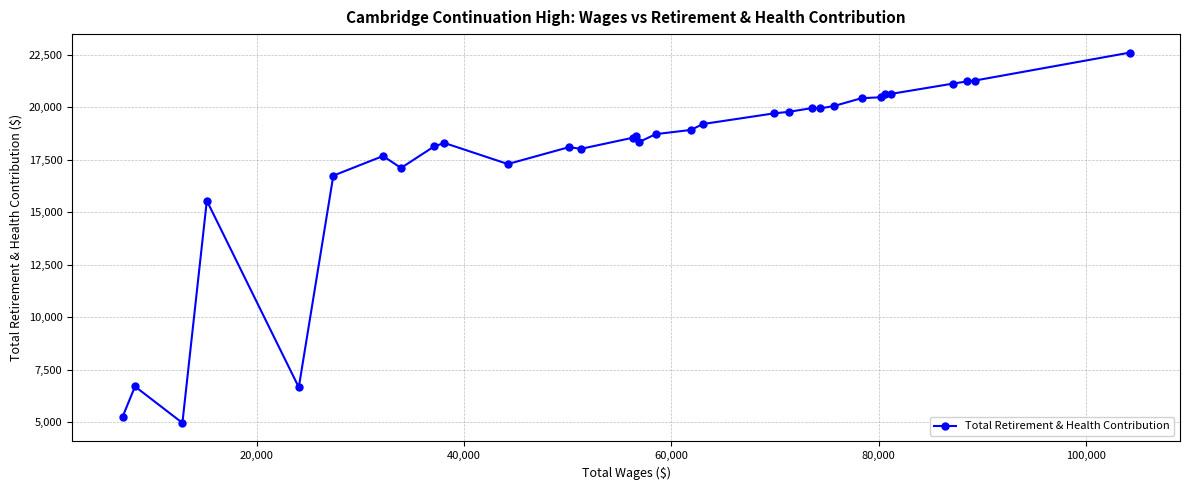

What is the maximum value shown in the chart?

22606